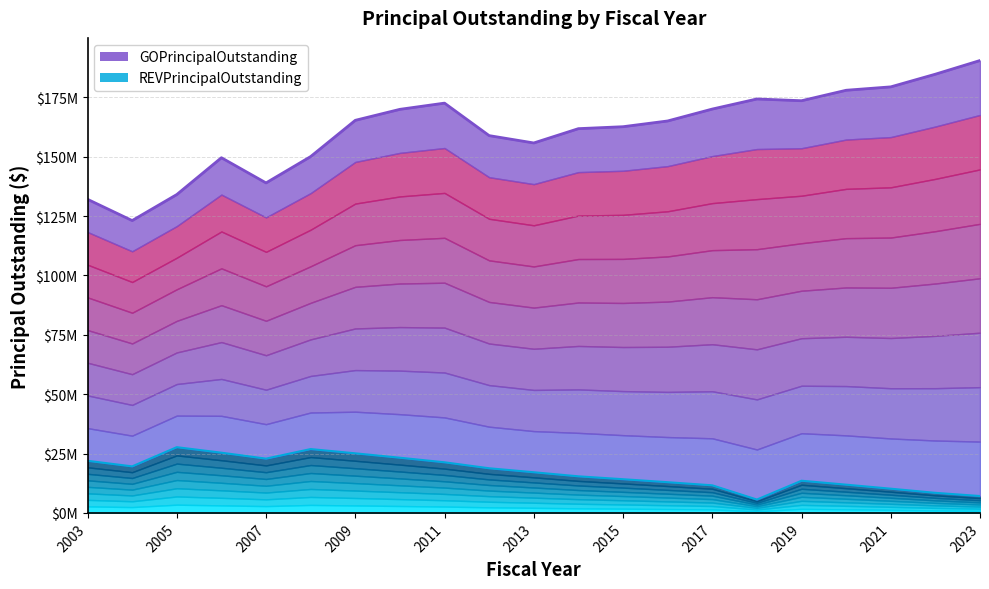

What is the difference between the maximum and second lowest values in the GOPrincipalOutstanding series?

58436309